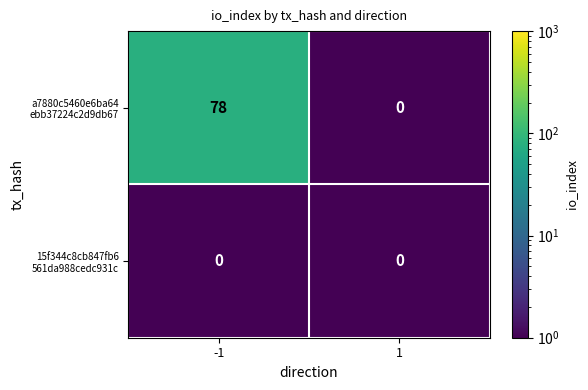

What is the greatest value displayed?

78